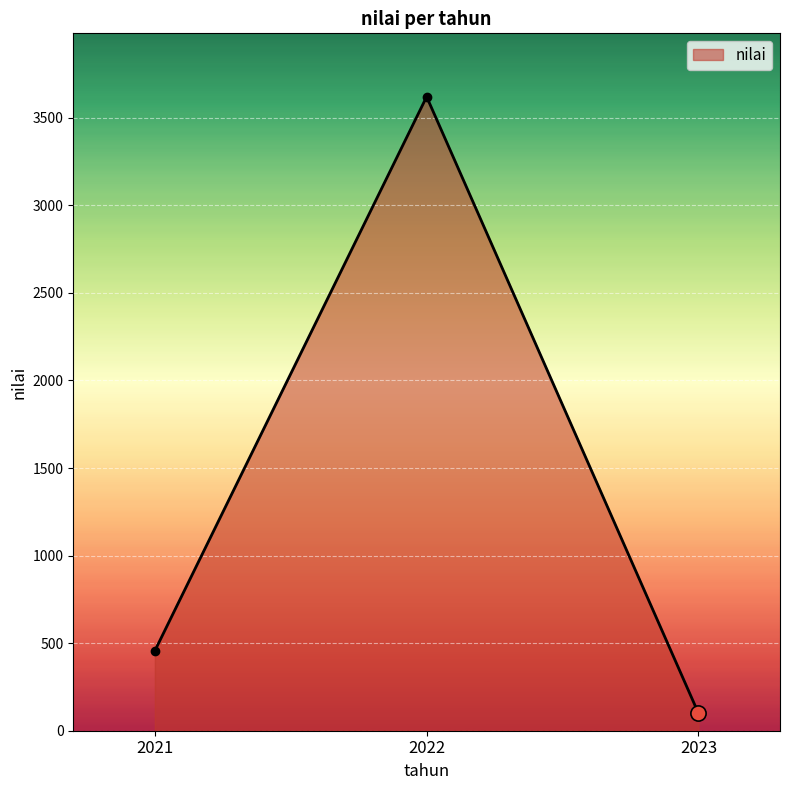

Approximately how many times larger is the value at 2022 compared to 2021?

7.9